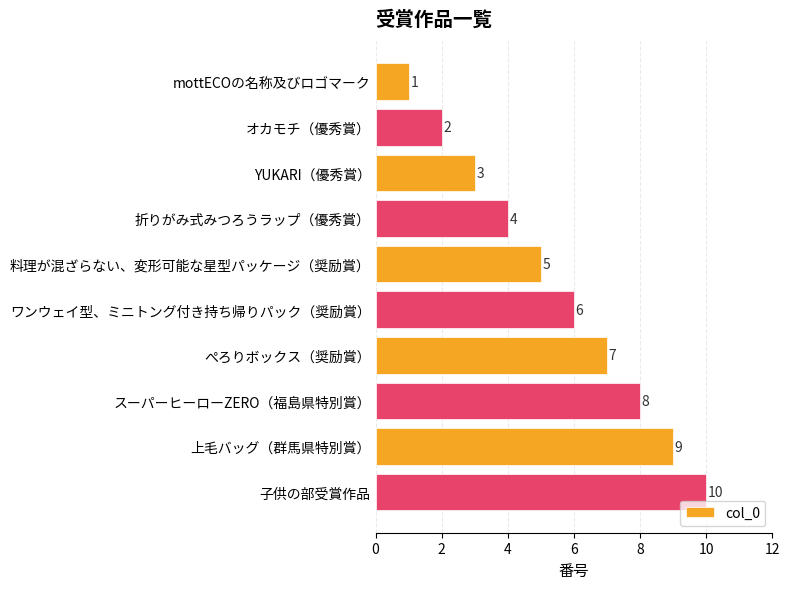

Does the chart contain any negative values?

No